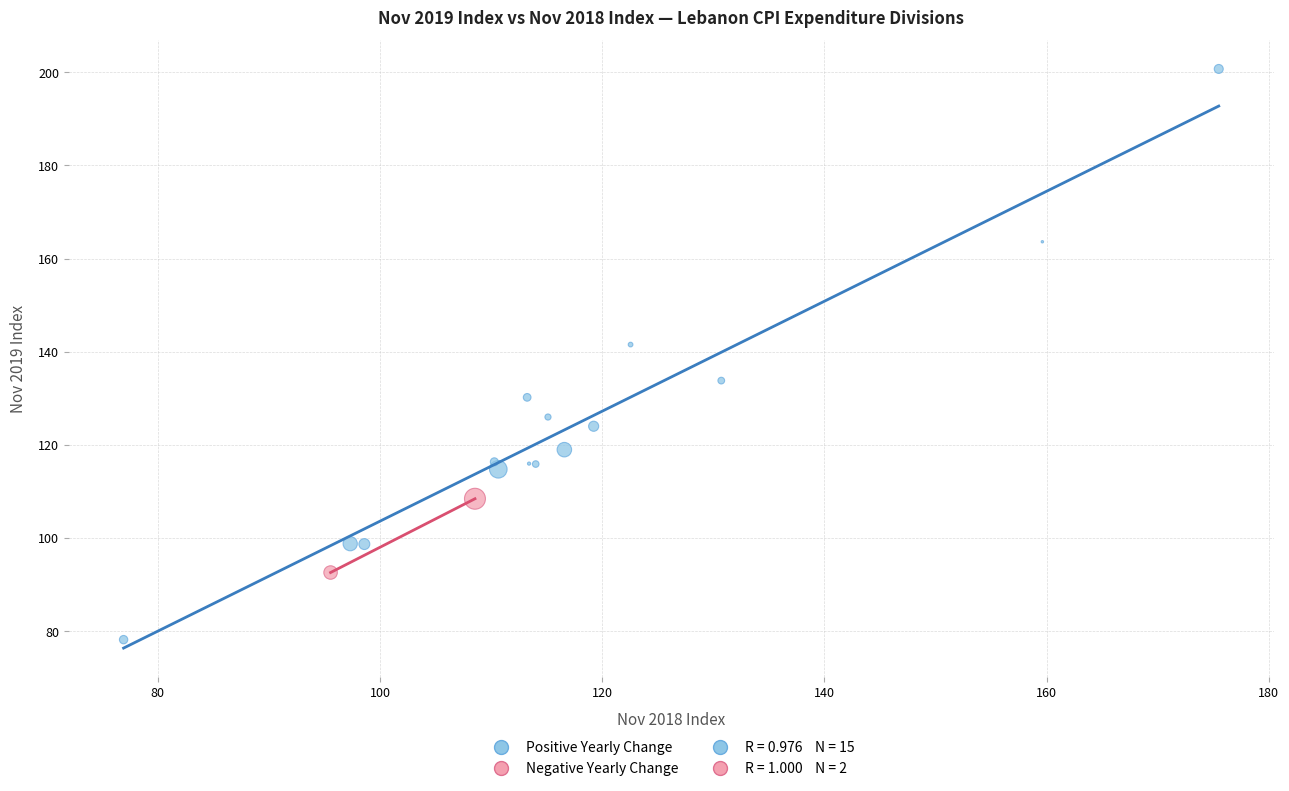

Which series contains the highest Y value?

Positive Yearly Change